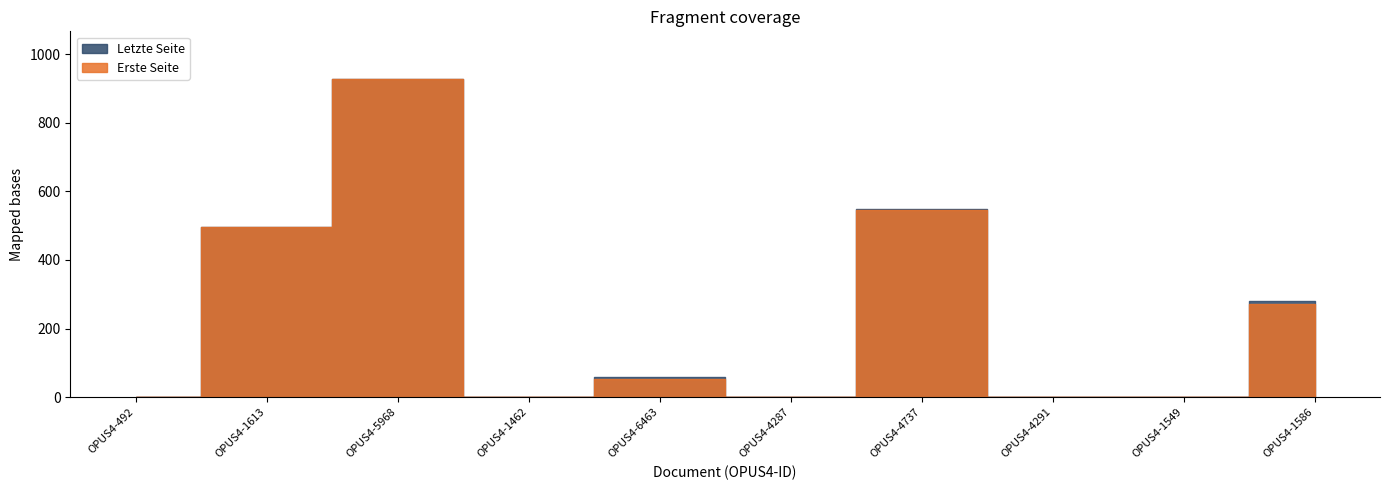

What is the difference between the maximum and second lowest values in the Erste Seite series?

926